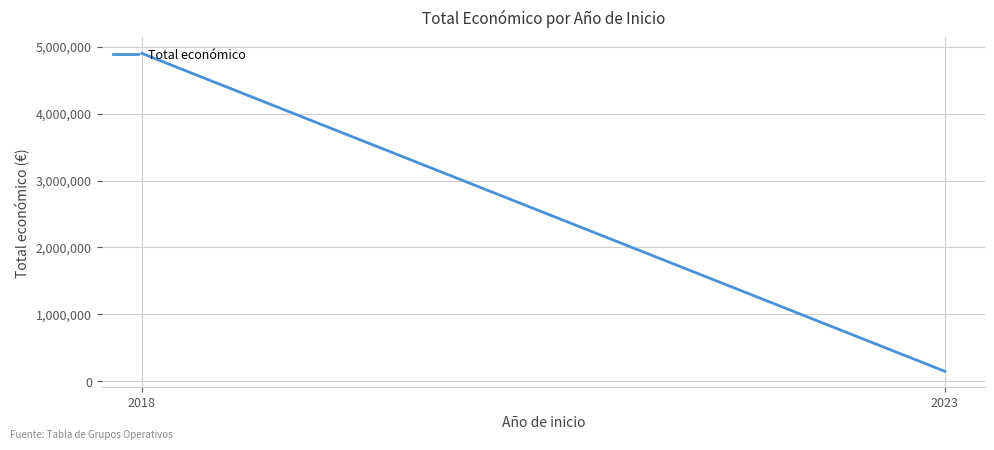

How many lines are shown in the chart?

1